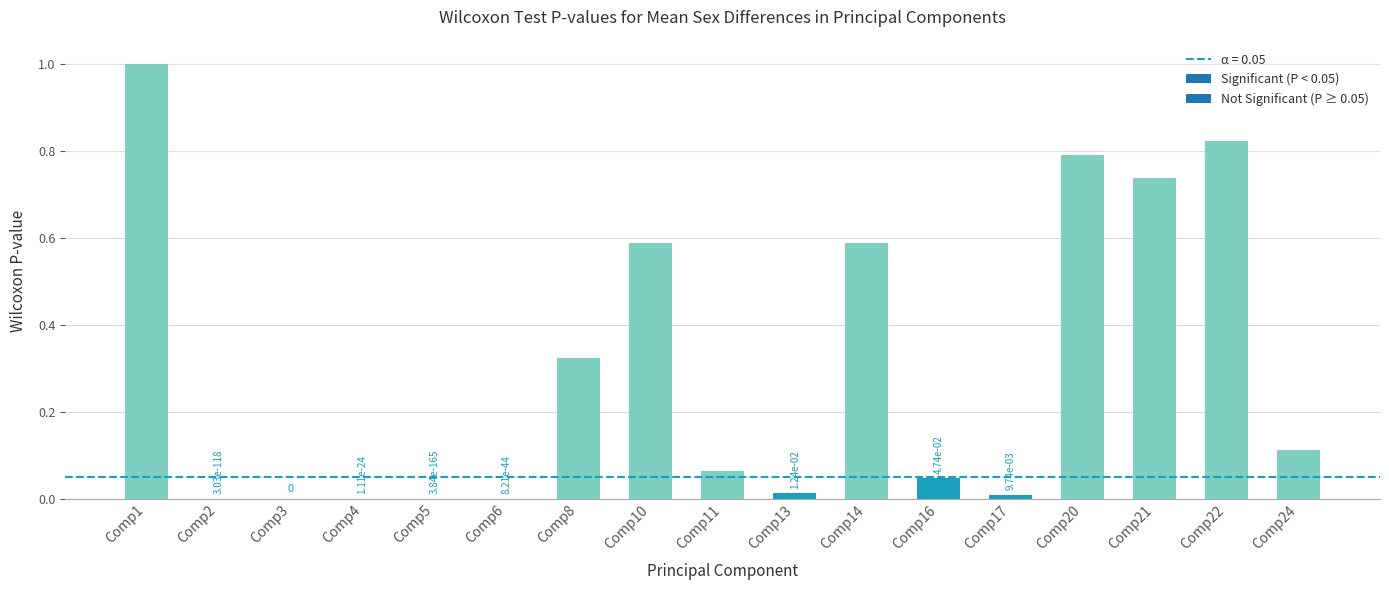

True or false: the data shows 0.8 at Comp14.

False